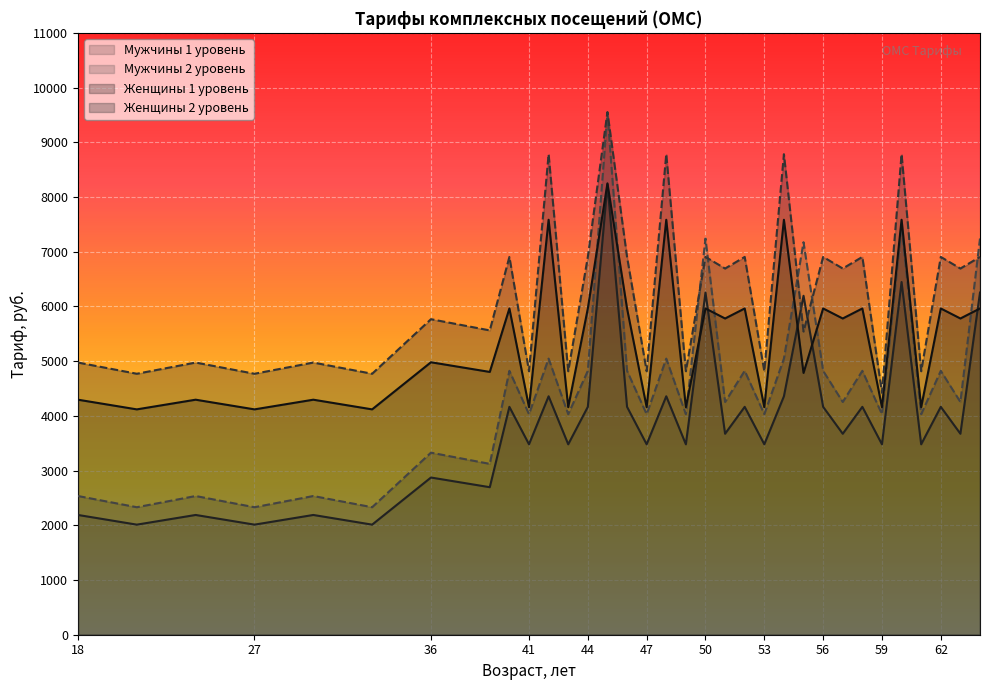

In Женщины 2 уровень, how many points are lower than both neighbors (excluding endpoints)?

15